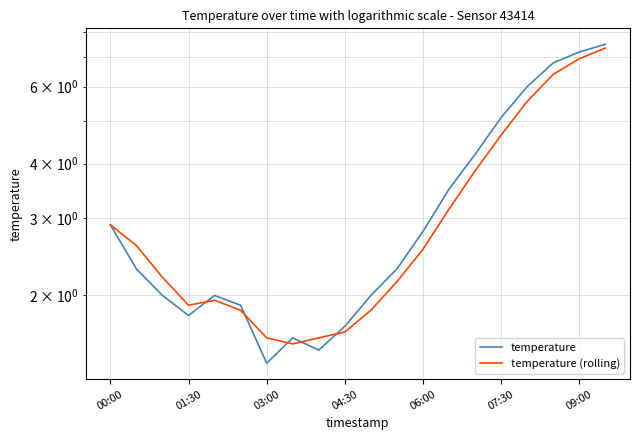

Rank the series by their maximum value, from lowest to highest.

temperature (rolling), temperature